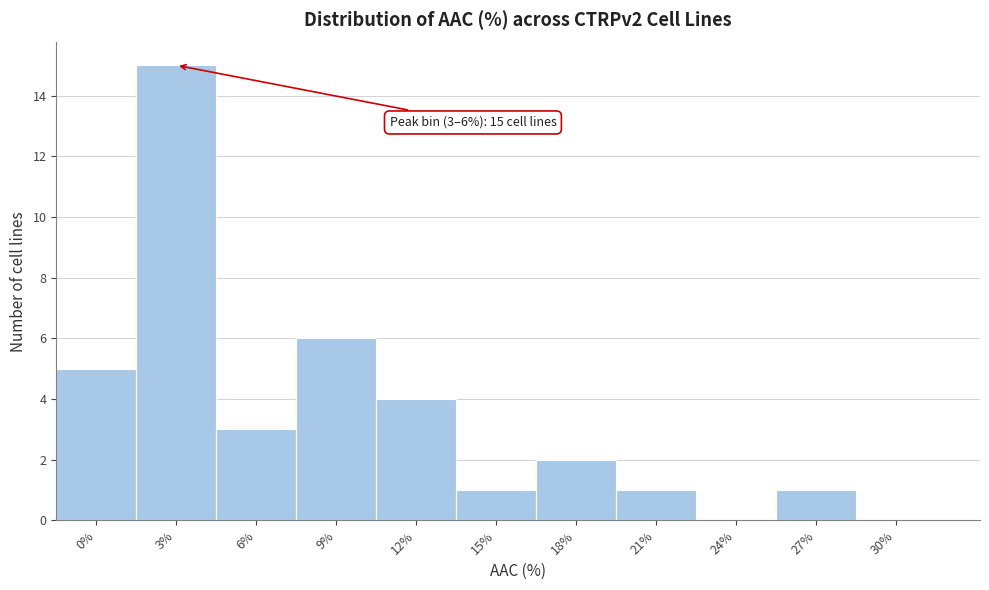

Reading left to right, list all the values displayed in this chart.

0%=5	3%=15	6%=3	9%=6	12%=4	15%=1	18%=2	21%=1	24%=0	27%=1	30%=0